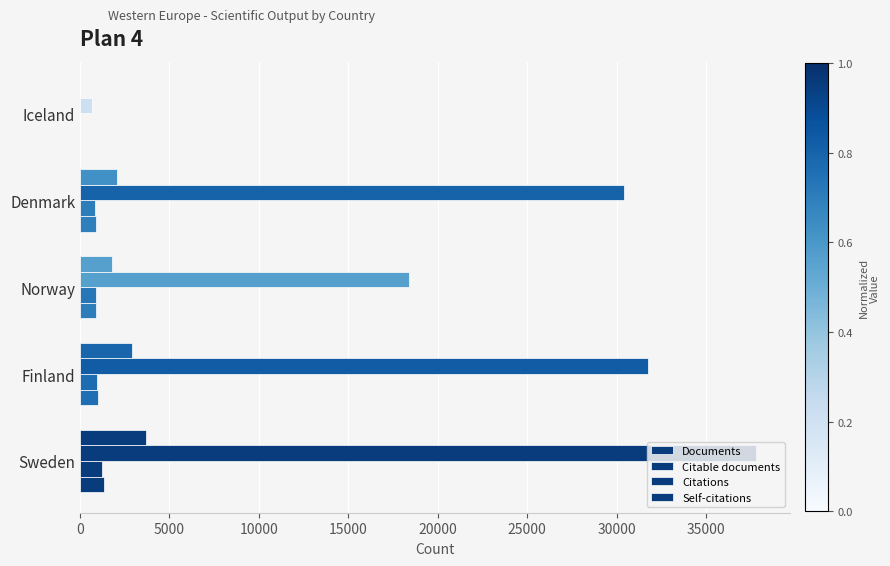

How many series are shown in this chart?

4